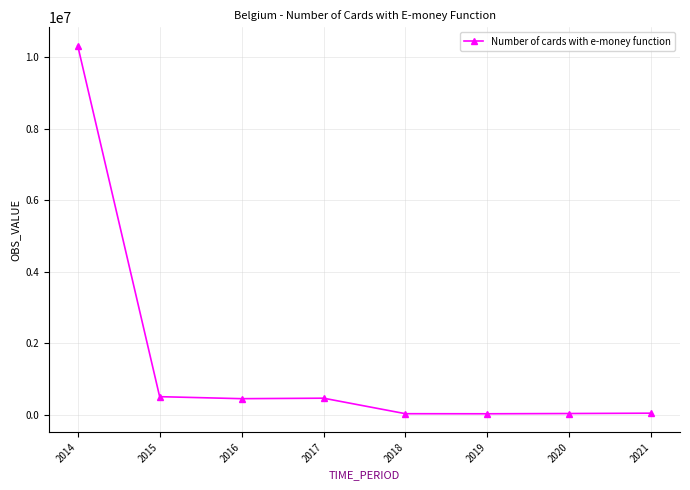

What is the maximum value shown in the chart?

10319724